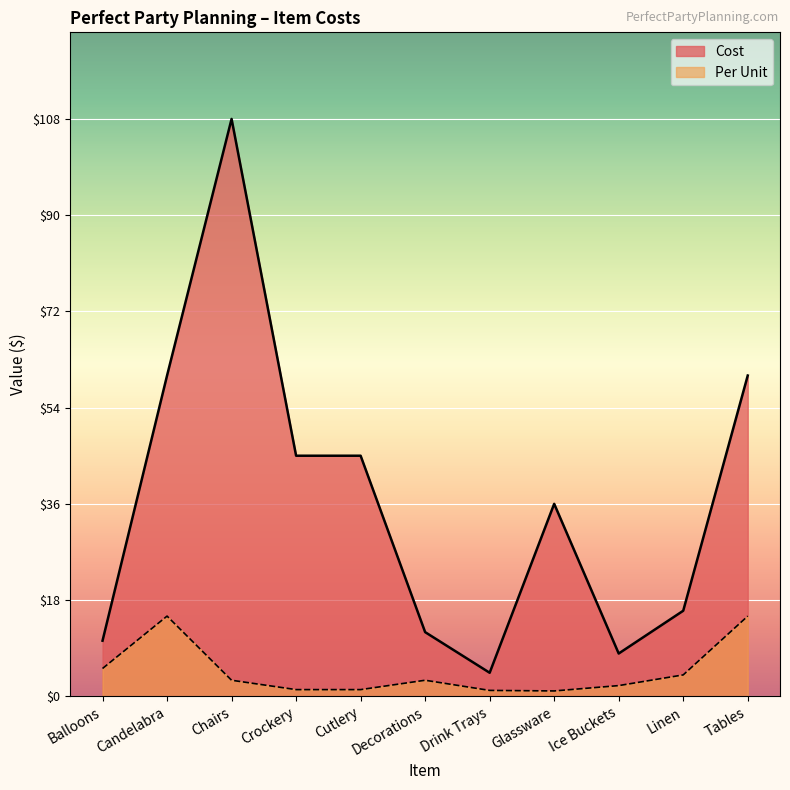

Rank the series by their average value, from lowest to highest.

Per Unit, Cost